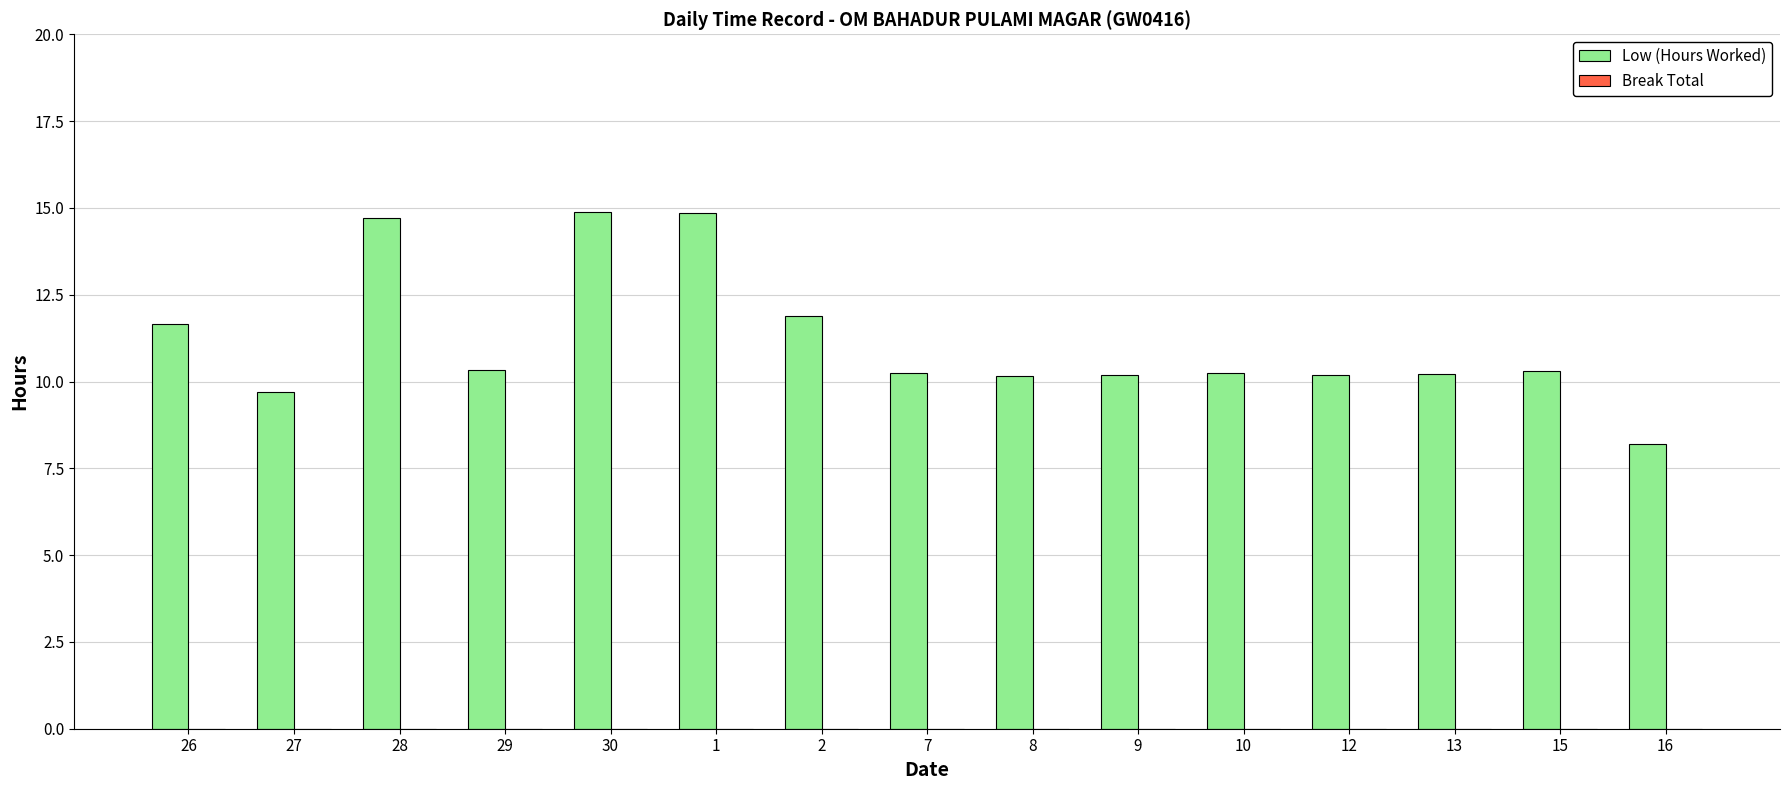

What position from the right is 30?

11